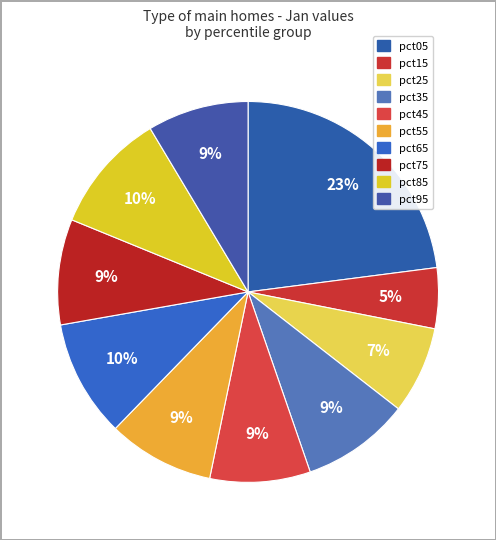

To the nearest percent, what portion does pct55 represent?

9%